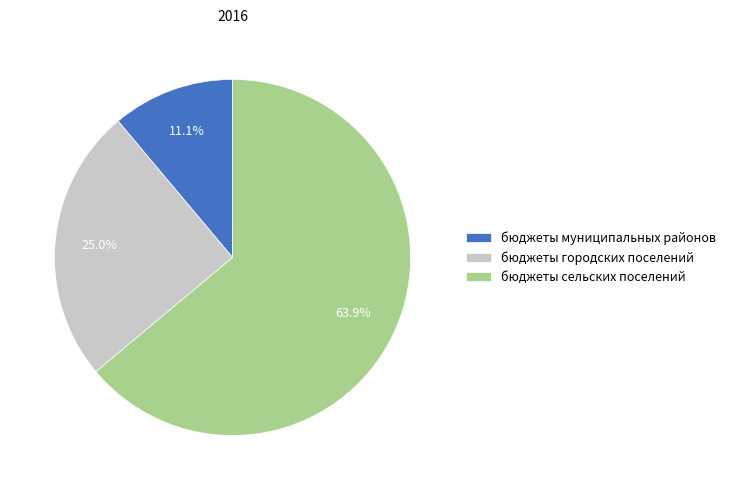

What is the smallest slice in the pie chart?

бюджеты муниципальных районов